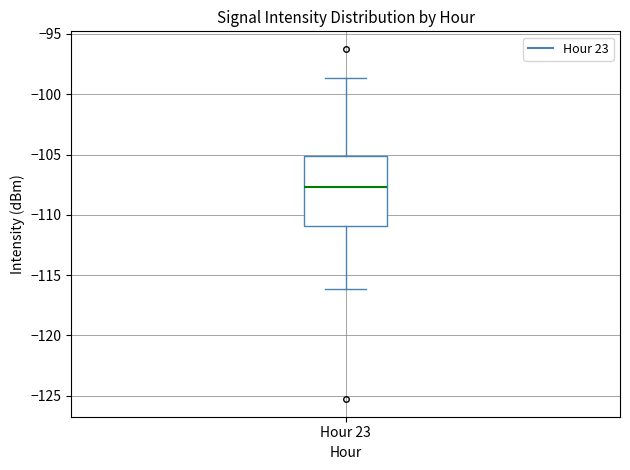

Where does the median line of the box for Hour 23 sit on the y-axis? The values are not printed on the chart, so give them approximately, as read against the axis.

-107.5